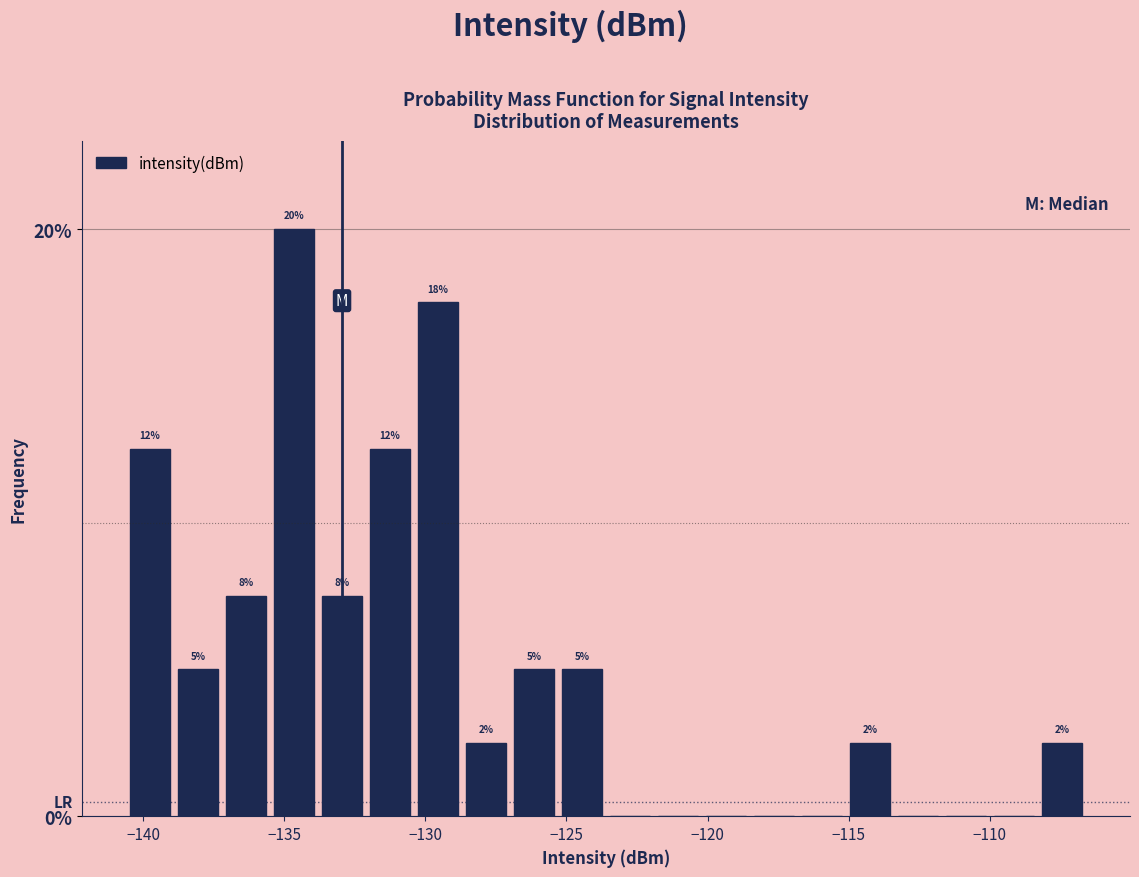

Read against the x-axis, roughly where is the centre of the tallest bar?

-134.5